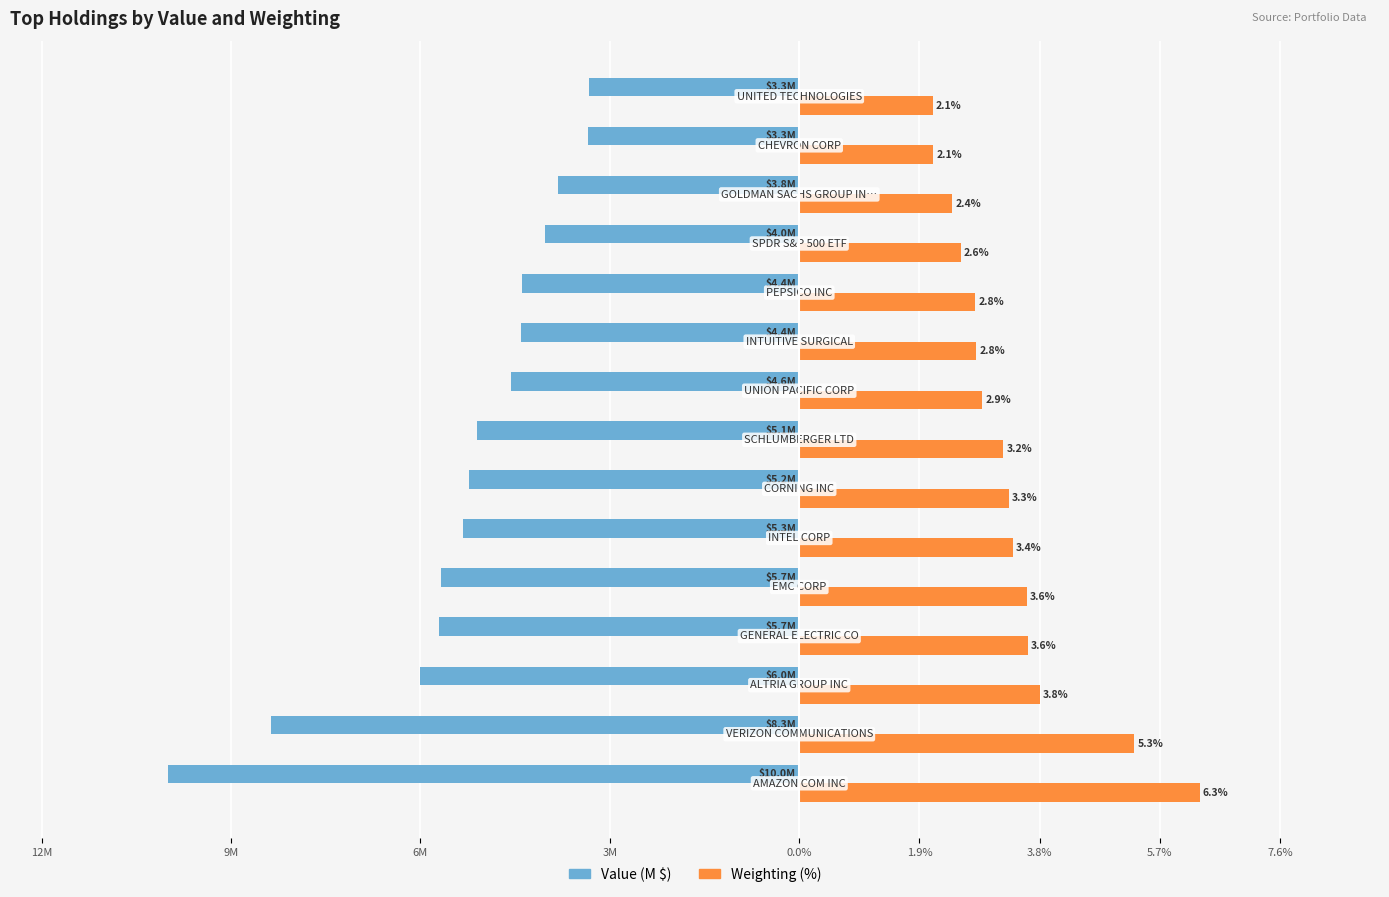

Which series has the widest spread of values?

Value (M $)